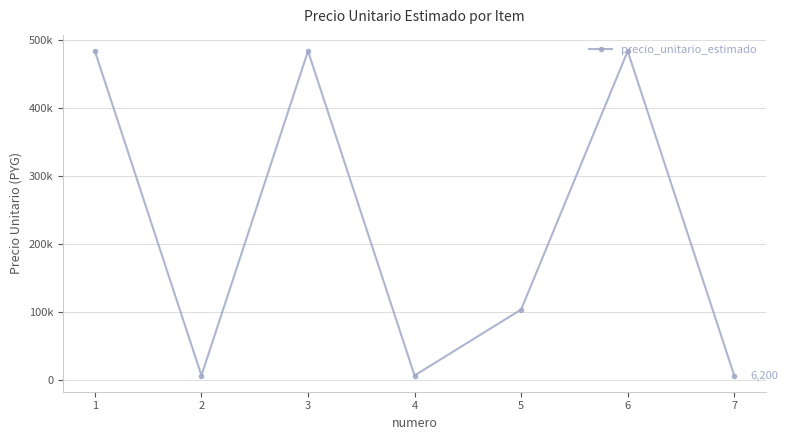

Is this an area chart (filled region under the line)?

No